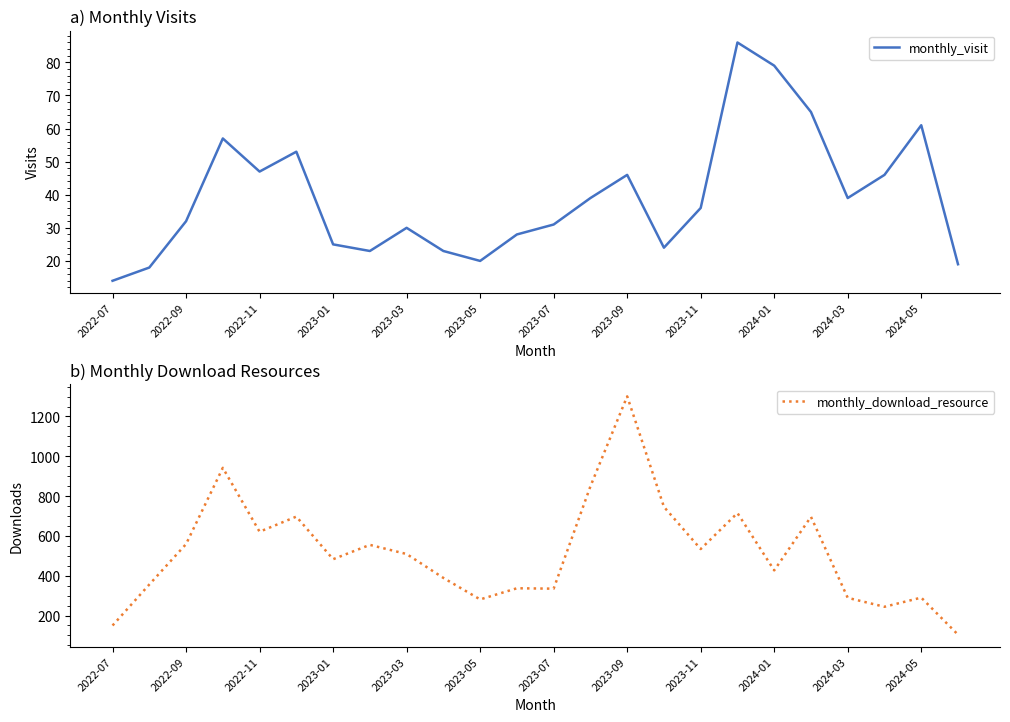

True or false: monthly_visit and monthly_download_resource cross at least once.

False